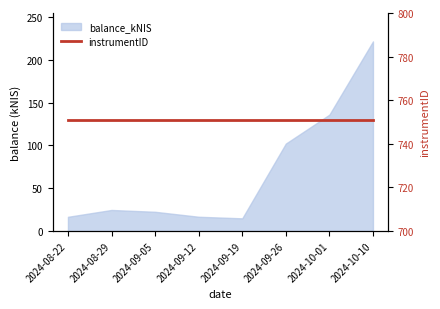

What is the change in value from 2024-09-26 to 2024-10-10?

+119.4